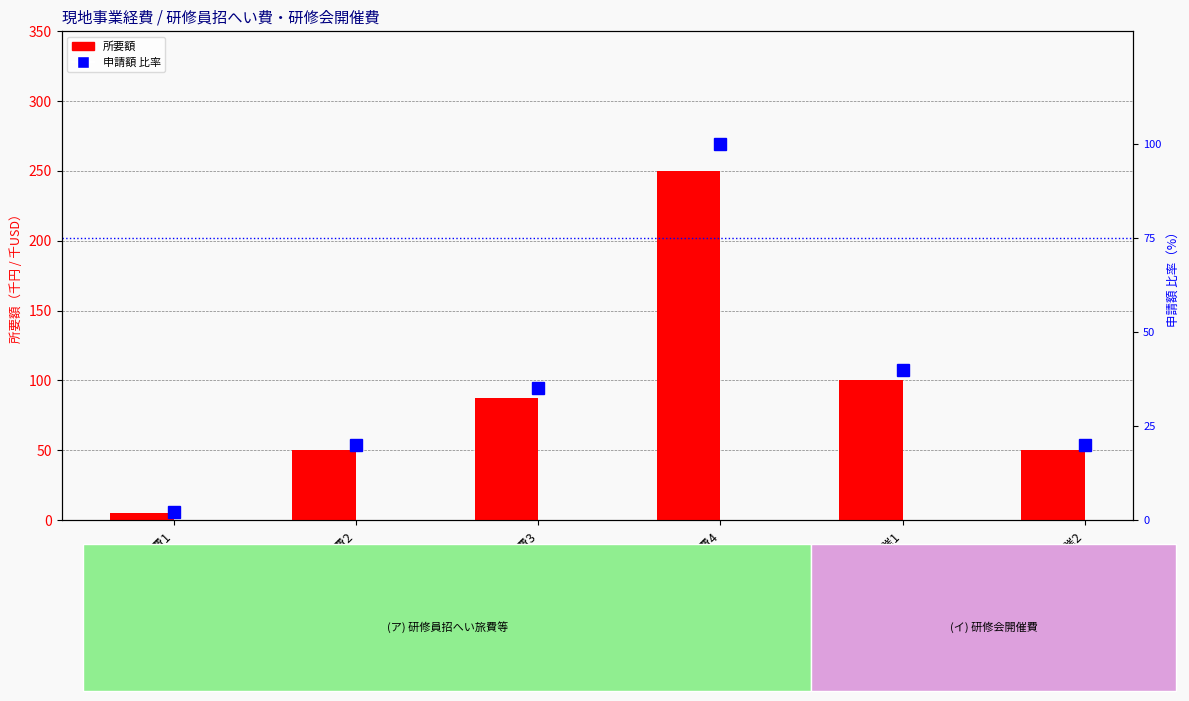

Is it true that 所要額 equals 162.3 at (イ)開催1?

False